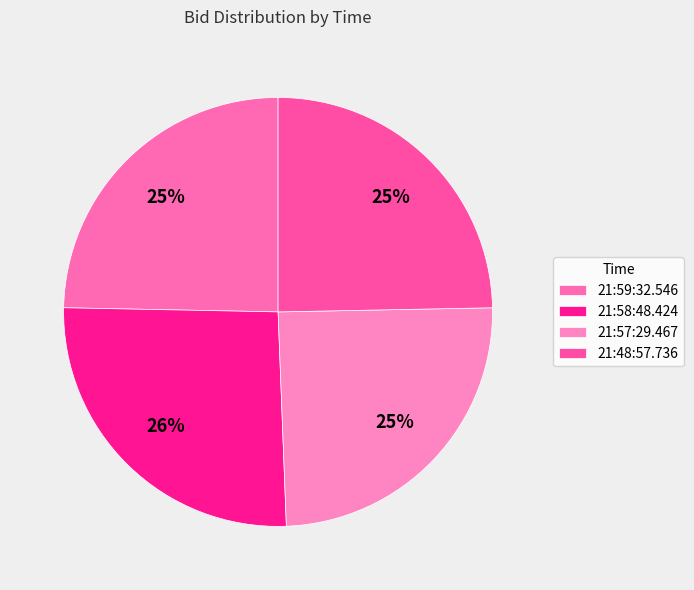

Rank the categories by value from lowest to highest.

21:59:32.546, 21:57:29.467, 21:48:57.736, 21:58:48.424